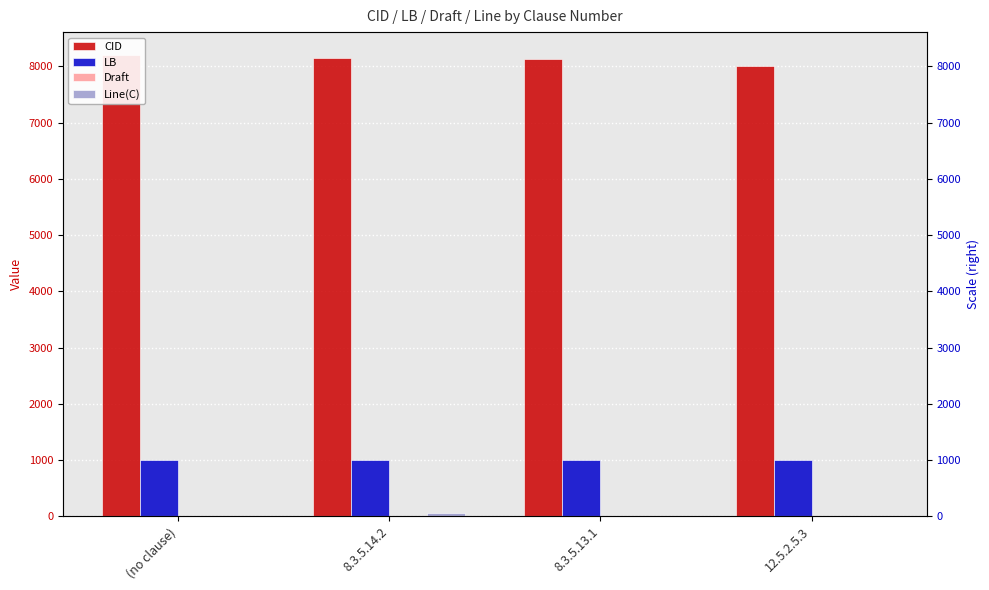

What is the minimum value for CID?

8003